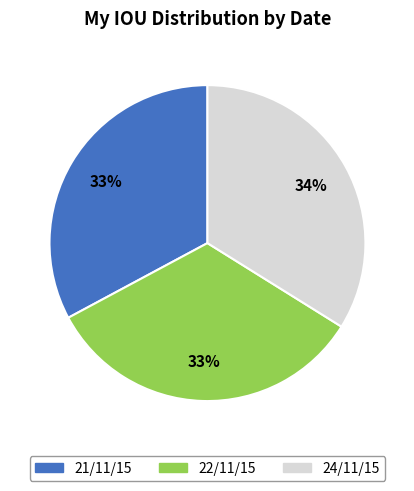

Between 22/11/15 and 24/11/15, which is larger?

24/11/15